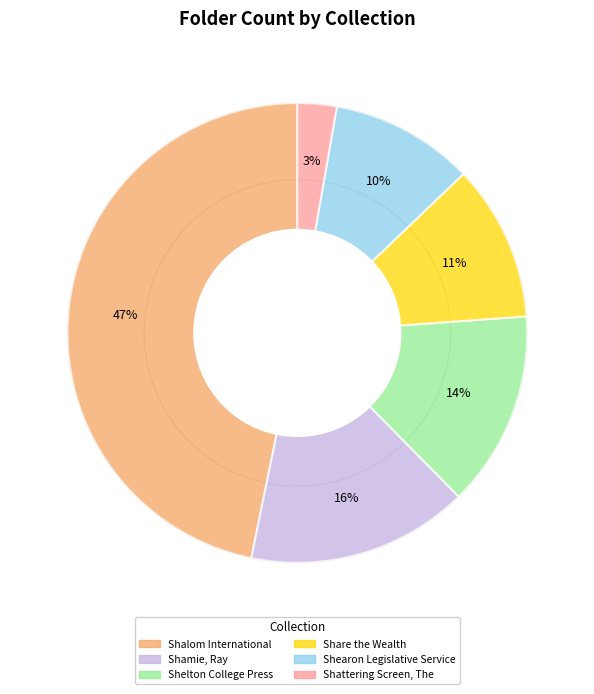

Combined, do Shalom International and Shattering Screen, The account for over 50%?

No